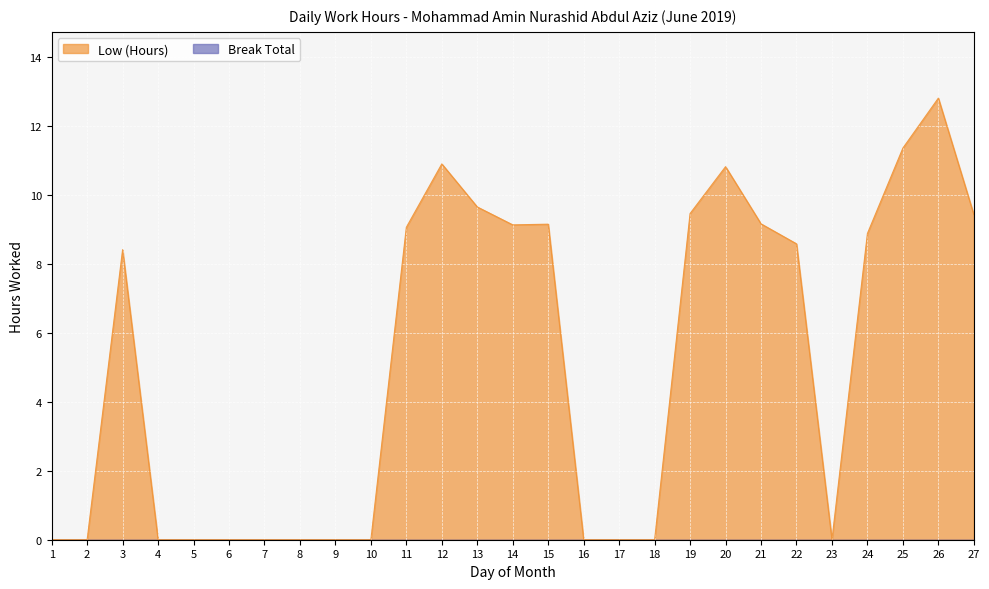

List the labels in order of value, smallest first.

1, 2, 4, 5, 6, 7, 8, 9, 10, 16, 17, 18, 23, 3, 22, 24, 11, 14, 15, 21, 27, 19, 13, 20, 12, 25, 26